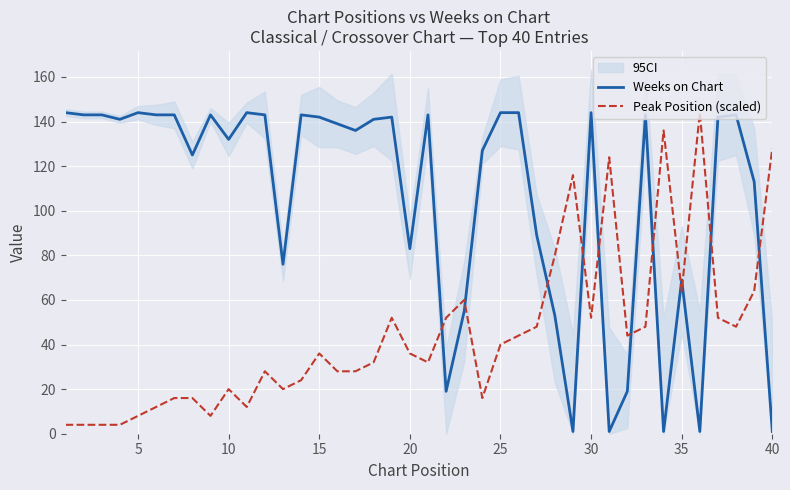

What is the smallest value displayed?

1